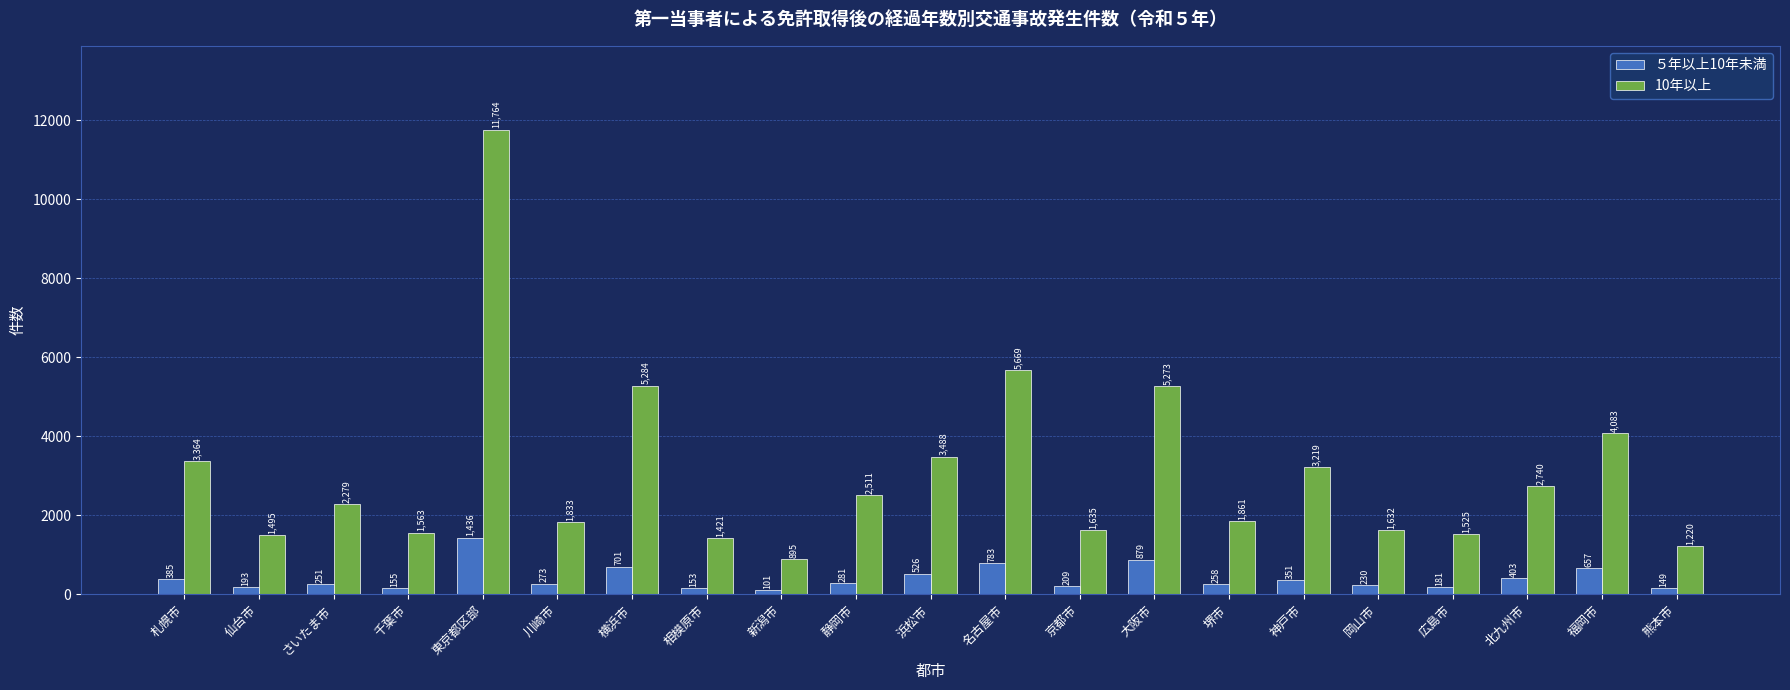

List the series in order of their overall mean, lowest first.

５年以上10年未満, 10年以上